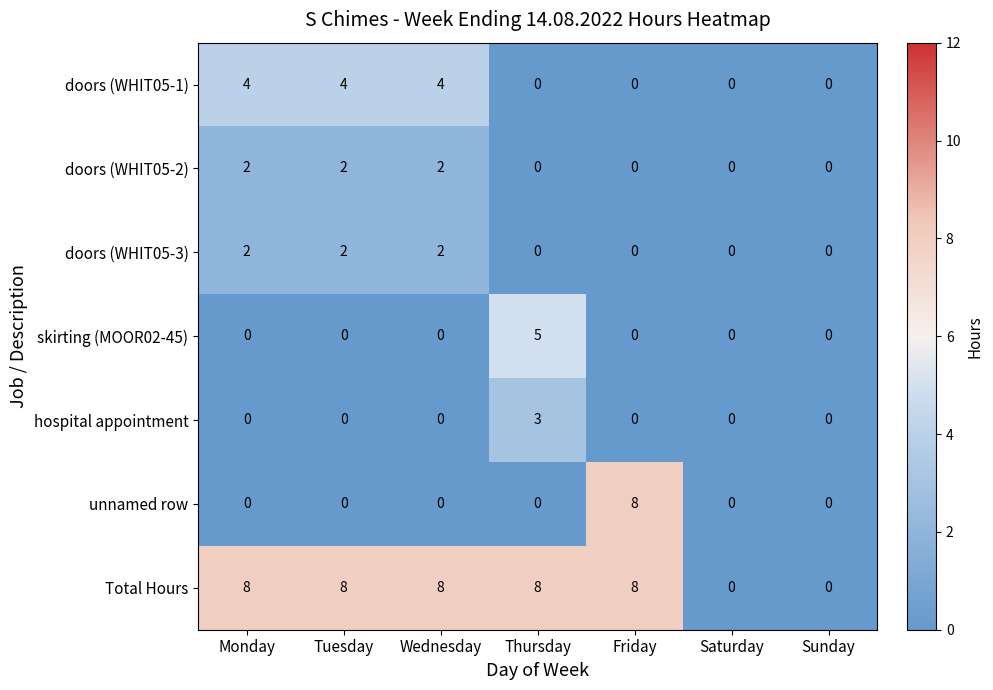

Count the number of categories in the chart.

7